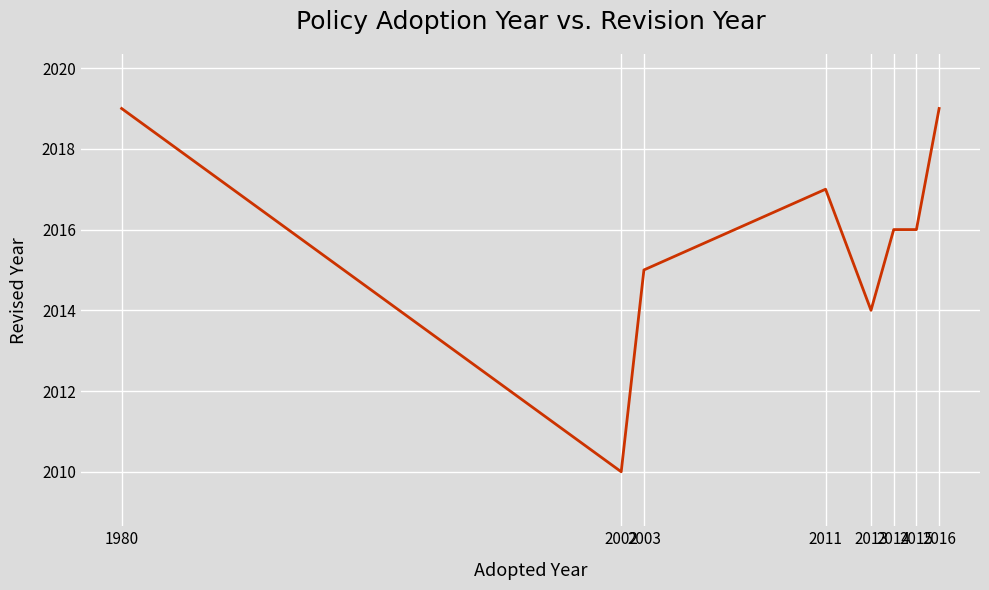

What is the maximum value shown in the chart?

2019